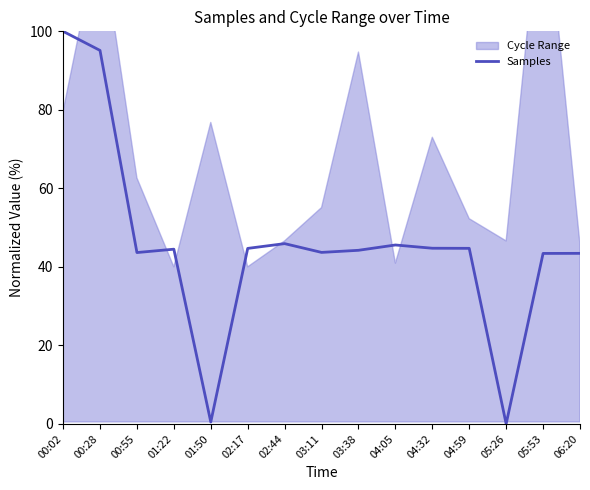

Rank the categories by value from lowest to highest.

05:26, 01:50, 05:53, 06:20, 00:55, 03:11, 03:38, 01:22, 02:17, 04:59, 04:32, 04:05, 02:44, 00:28, 00:02